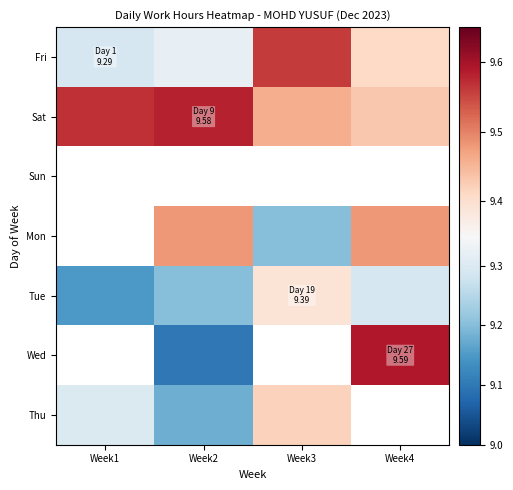

Reading left to right, transcribe all the data shown in this chart.

Fri: Week1=9.3	Week2=9.3	Week3=9.6	Week4=9.4
Sat: Week1=9.6	Week2=9.6	Week3=9.5	Week4=9.4
Sun: Week1=0.0	Week2=0.0	Week3=0.0	Week4=0.0
Mon: Week1=0.0	Week2=9.5	Week3=9.2	Week4=9.5
Tue: Week1=9.2	Week2=9.2	Week3=9.4	Week4=9.3
Wed: Week1=0.0	Week2=9.1	Week3=0.0	Week4=9.6
Thu: Week1=9.3	Week2=9.2	Week3=9.4	Week4=0.0